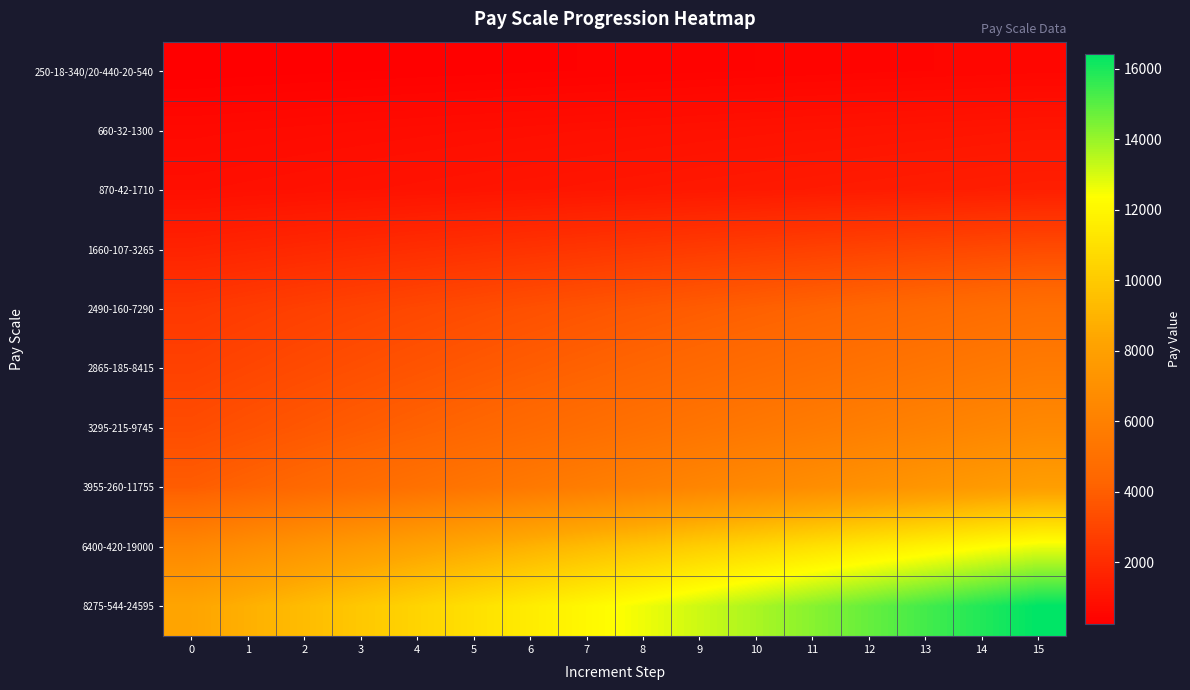

Reading left to right, what are all the values shown in this chart?

250-18-340/20-440-20-540: 0=250	1=268	2=286	3=304	4=322	5=340	6=360	7=380	8=400	9=420	10=440	11=460	12=480	13=500	14=520	15=540
660-32-1300: 0=660	1=692	2=724	3=756	4=788	5=820	6=852	7=884	8=916	9=948	10=980	11=1012	12=1044	13=1076	14=1108	15=1140
870-42-1710: 0=870	1=912	2=954	3=996	4=1038	5=1080	6=1122	7=1164	8=1206	9=1248	10=1290	11=1332	12=1374	13=1416	14=1458	15=1500
1660-107-3265: 0=1660	1=1767	2=1874	3=1981	4=2088	5=2195	6=2302	7=2409	8=2516	9=2623	10=2730	11=2837	12=2944	13=3051	14=3158	15=3265
2490-160-7290: 0=2490	1=2650	2=2810	3=2970	4=3130	5=3290	6=3450	7=3610	8=3770	9=3930	10=4090	11=4250	12=4410	13=4570	14=4730	15=4890
2865-185-8415: 0=2865	1=3050	2=3235	3=3420	4=3605	5=3790	6=3975	7=4160	8=4345	9=4530	10=4715	11=4900	12=5085	13=5270	14=5455	15=5640
3295-215-9745: 0=3295	1=3510	2=3725	3=3940	4=4155	5=4370	6=4585	7=4800	8=5015	9=5230	10=5445	11=5660	12=5875	13=6090	14=6305	15=6520
3955-260-11755: 0=3955	1=4215	2=4475	3=4735	4=4995	5=5255	6=5515	7=5775	8=6035	9=6295	10=6555	11=6815	12=7075	13=7335	14=7595	15=7855
6400-420-19000: 0=6400	1=6820	2=7240	3=7660	4=8080	5=8500	6=8920	7=9340	8=9760	9=10180	10=10600	11=11020	12=11440	13=11860	14=12280	15=12700
8275-544-24595: 0=8275	1=8819	2=9363	3=9907	4=10451	5=10995	6=11539	7=12083	8=12627	9=13171	10=13715	11=14259	12=14803	13=15347	14=15891	15=16435